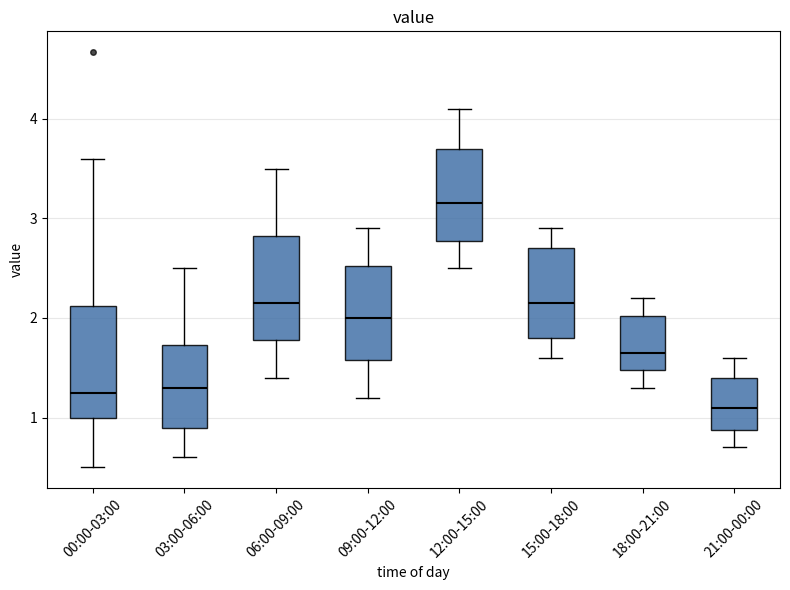

Which box has the lowest median line?

21:00-00:00